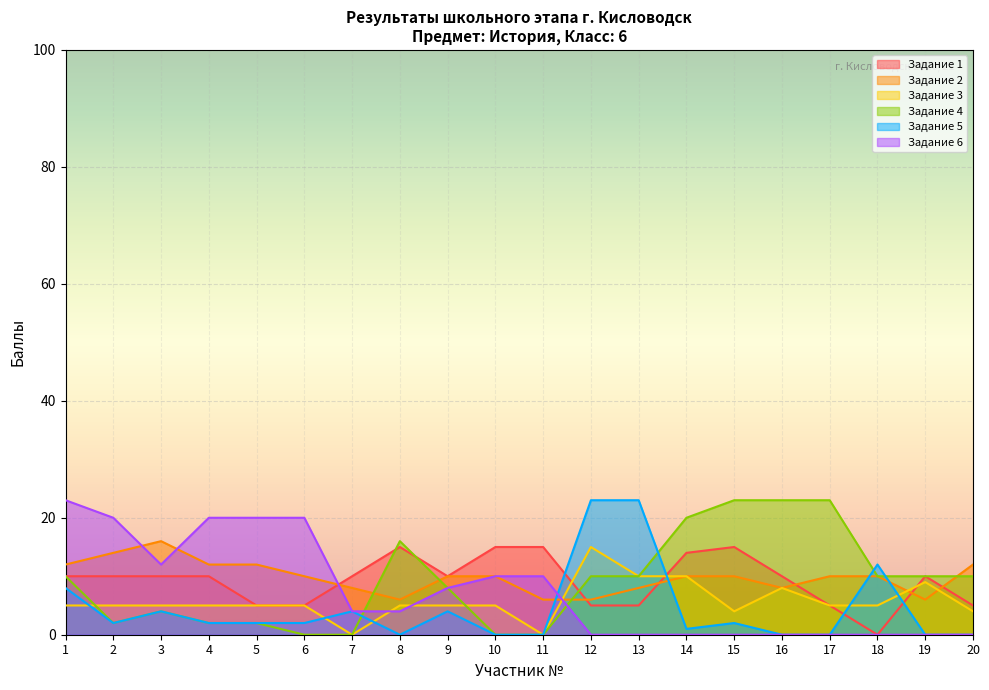

How many intersections are there between Задание 4 and Задание 5?

4